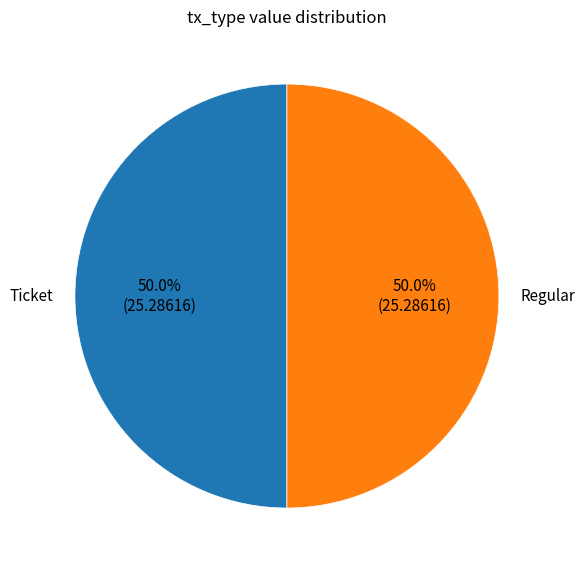

What portion of the pie excludes Regular?

50.0%